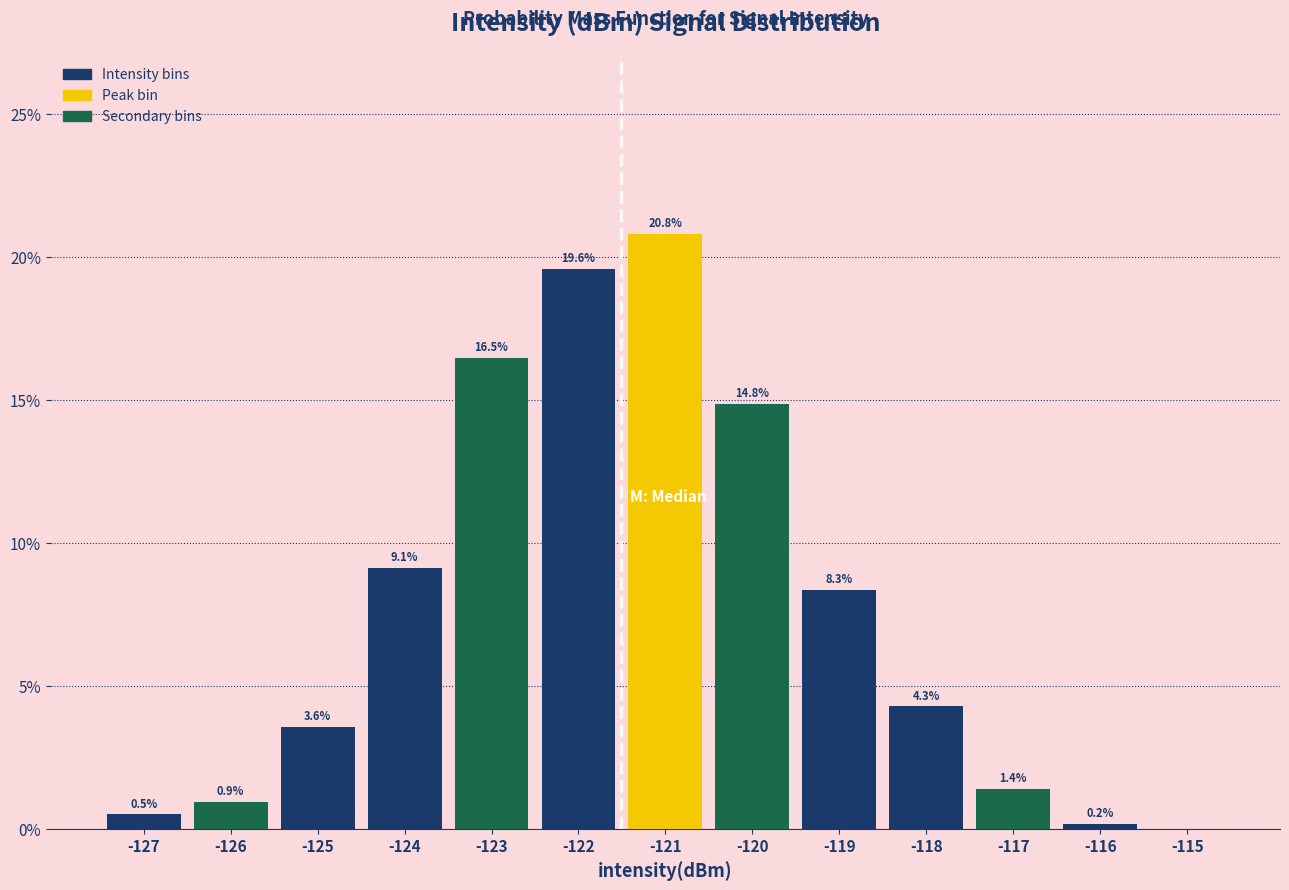

Reading left to right, extract all data points from this chart.

-127=0.5	-126=0.9	-125=3.6	-124=9.1	-123=16.5	-122=19.6	-121=20.8	-120=14.8	-119=8.3	-118=4.3	-117=1.4	-116=0.2	-115=0.0